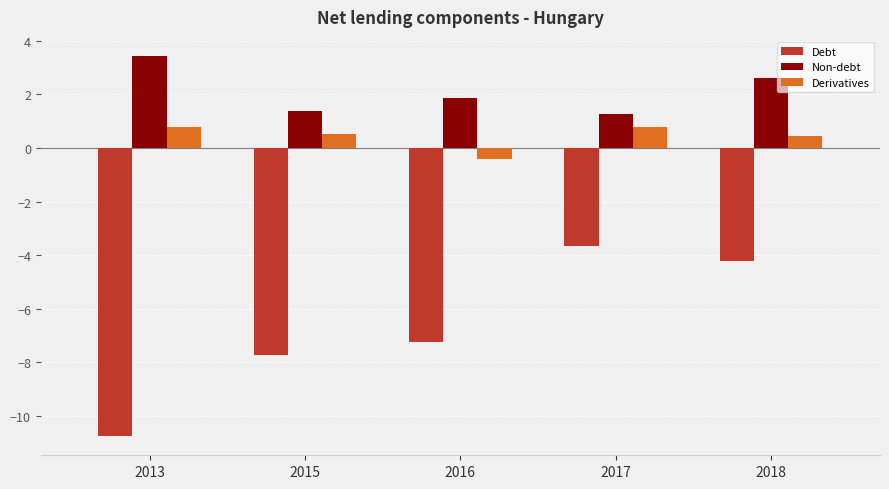

What is the difference between the highest and lowest values at 2013?

14.2